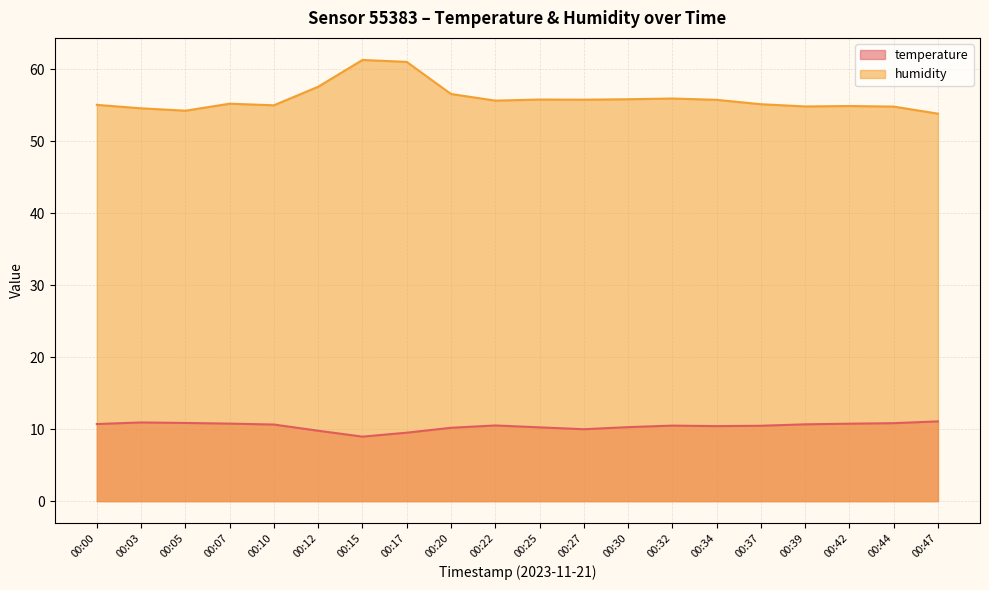

True or false: humidity has more than 1 interior local peaks.

True